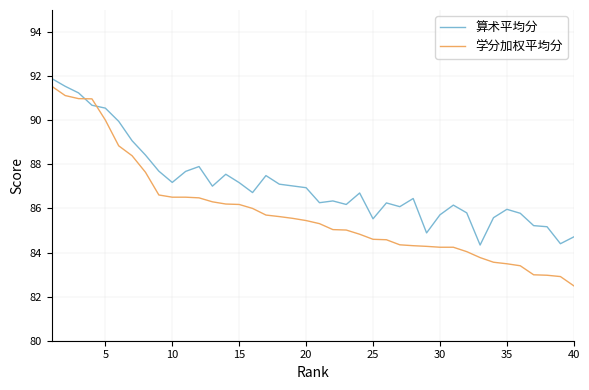

Rank the series by their maximum value, from lowest to highest.

学分加权平均分, 算术平均分